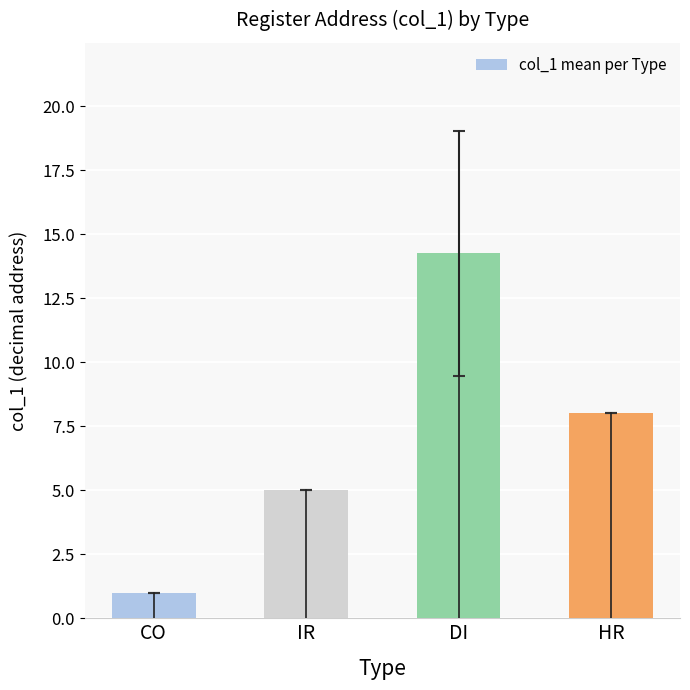

List the labels in order of value, smallest first.

CO, IR, HR, DI